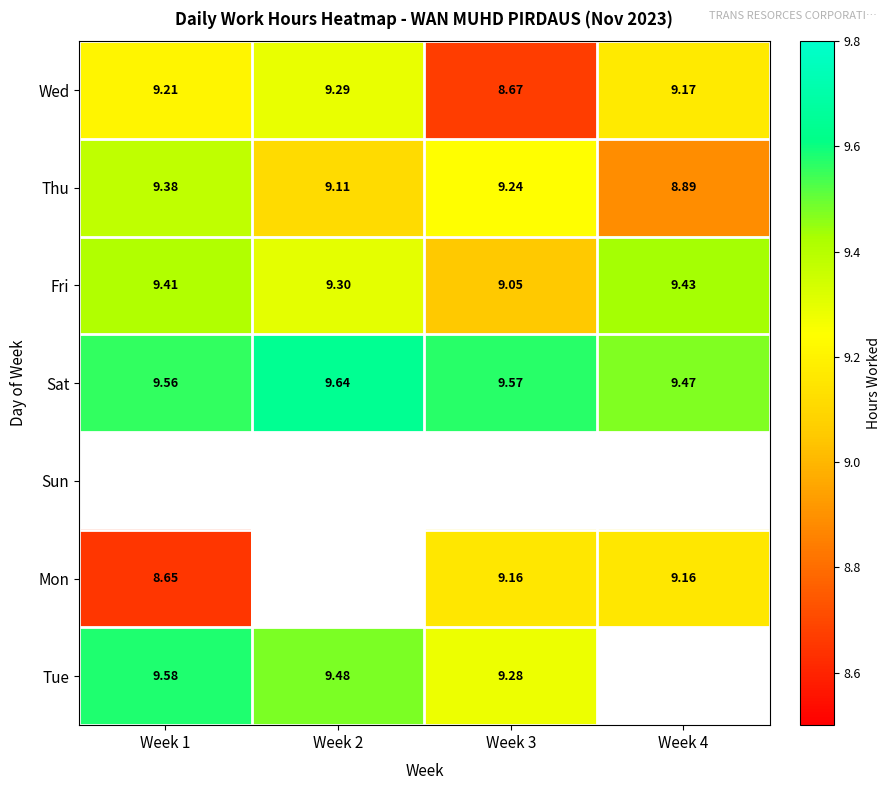

Count the number of data series in this chart.

7